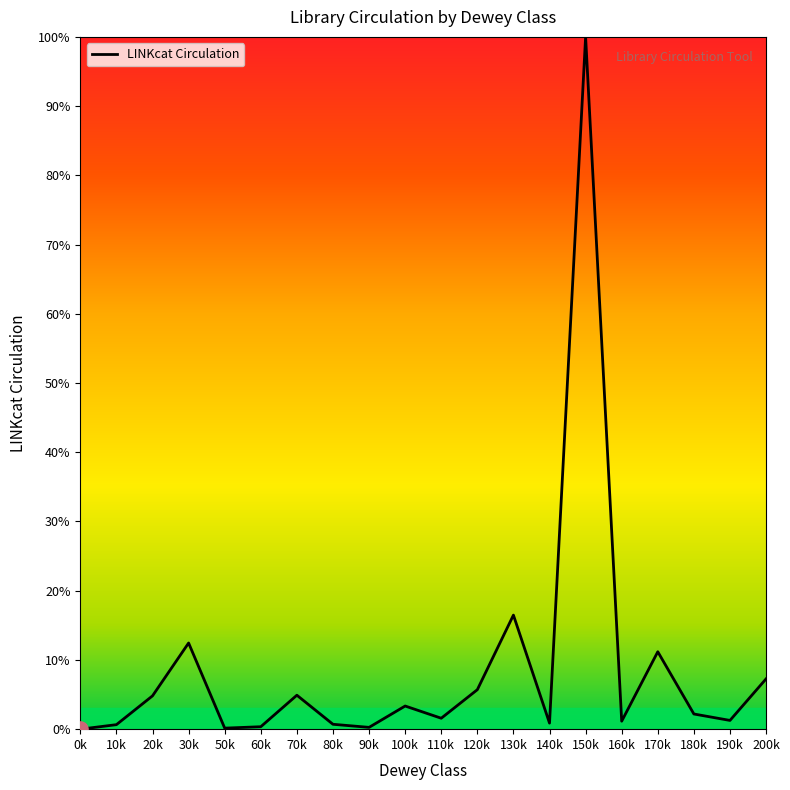

Which has a higher value, 30k or 0k?

30k